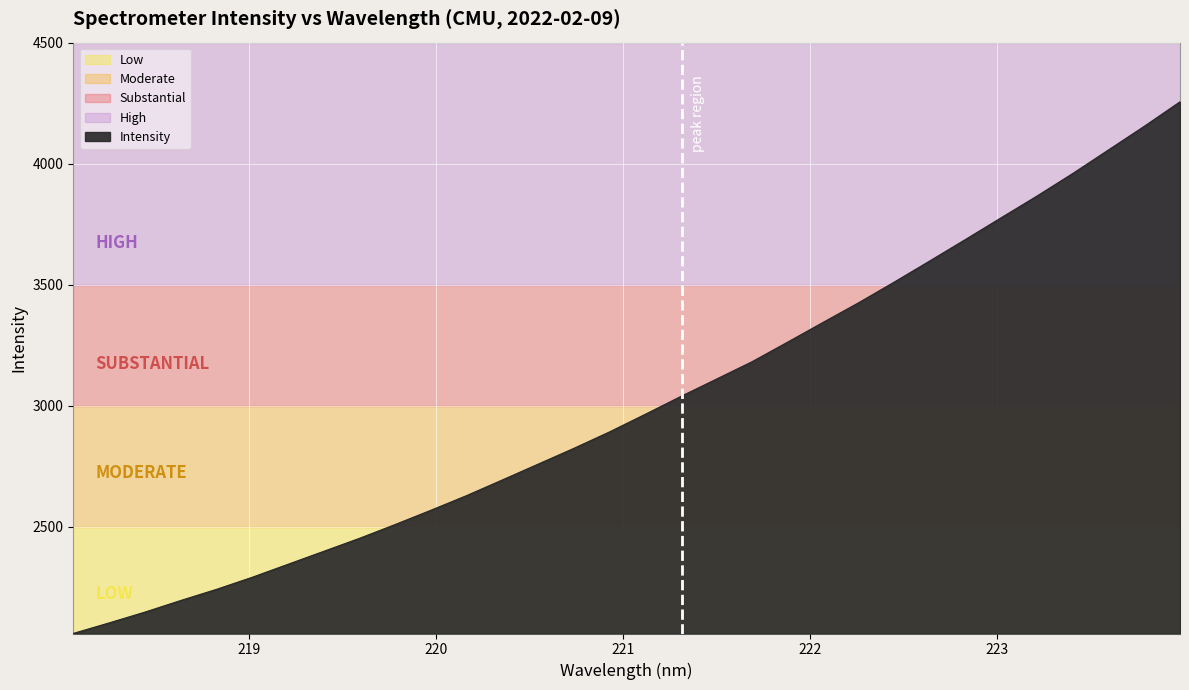

What is the label of the 2nd point from the left?

218.2508